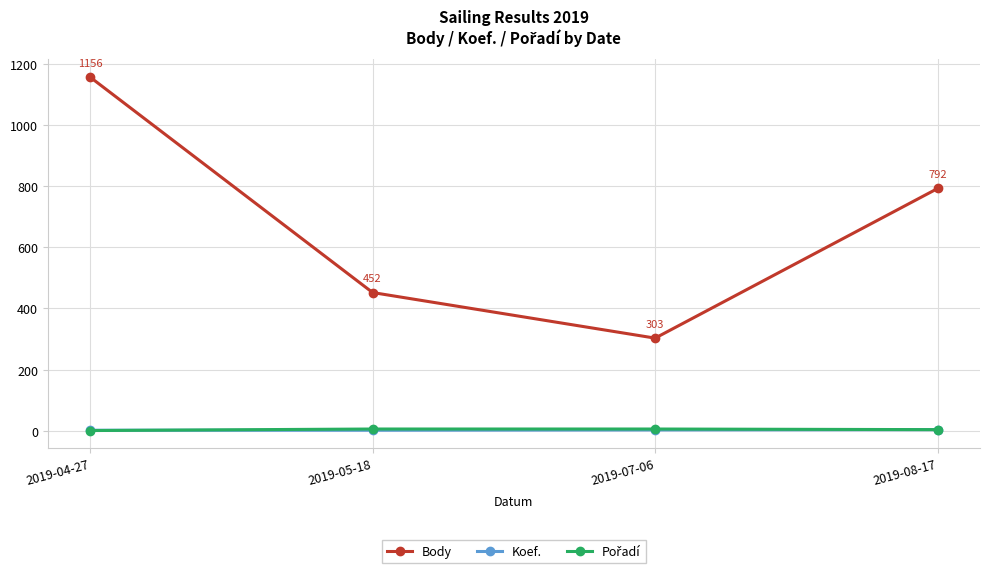

True or false: Body and Koef. intersect in this chart.

False